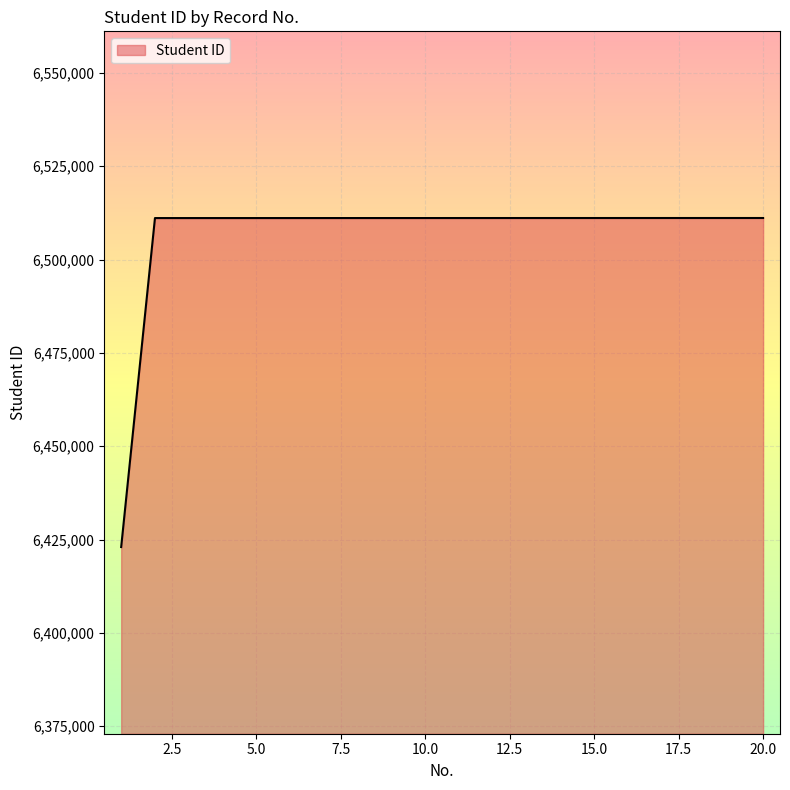

What is the smallest value displayed?

6423009